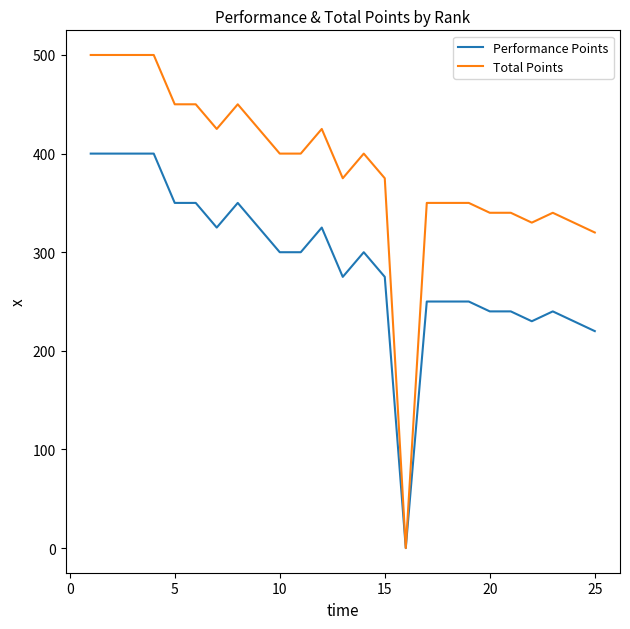

What is the maximum value shown in the chart?

500